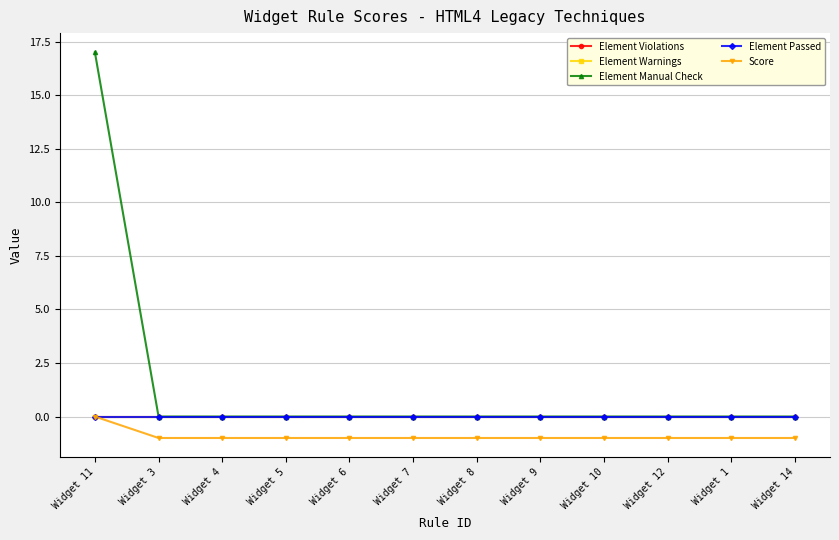

What is the spread (max minus min) of values at Widget 4?

1